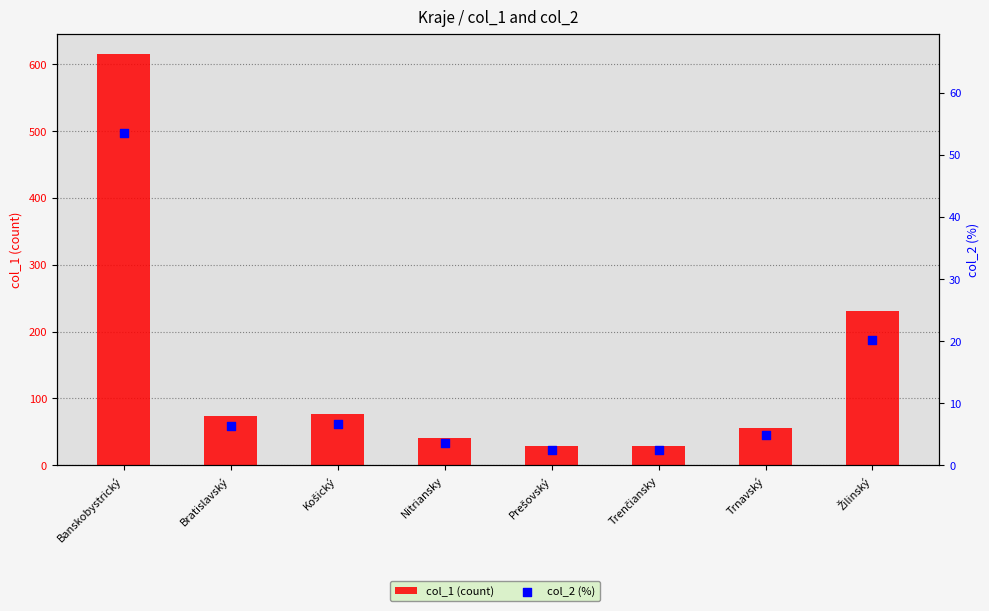

At which category is the sum across all series the highest?

Banskobystrický